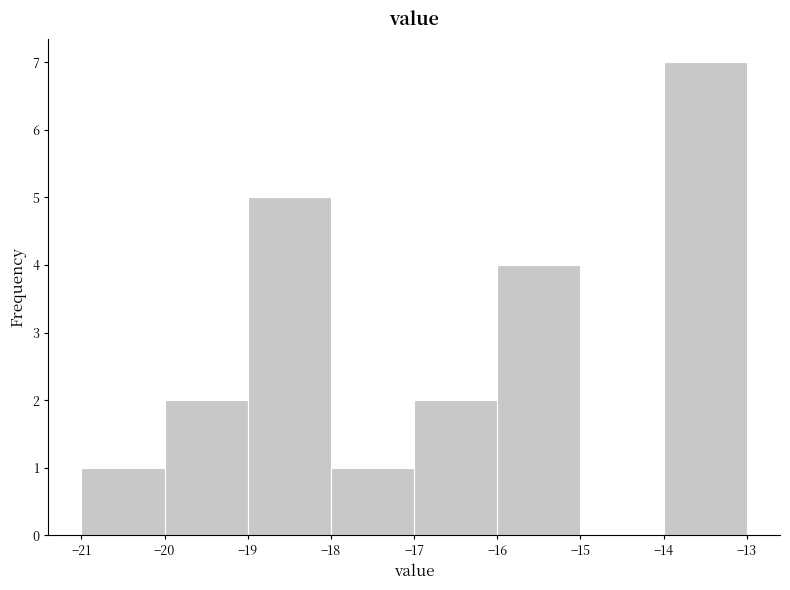

How tall is the bar that spans -17 to -16 on the x-axis? The values are not printed on the chart, so give them approximately, as read against the axis.

2